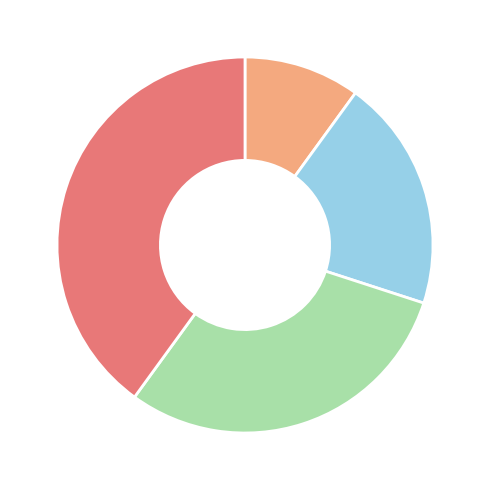

Is there any slice that represents more than half of the pie?

No